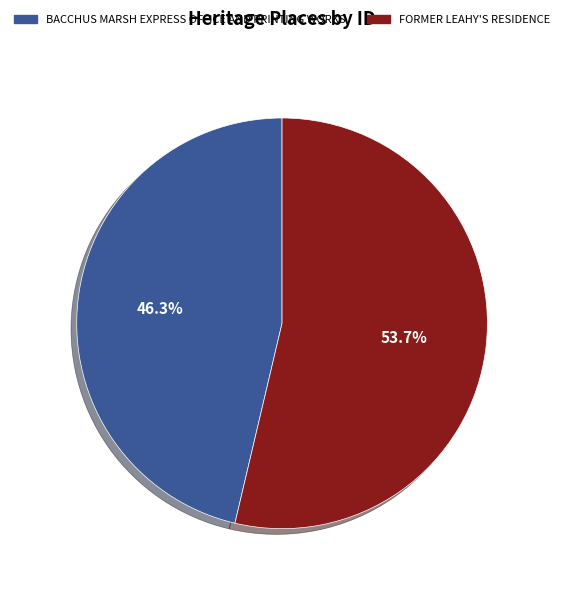

Which slice represents more than half of the pie?

FORMER LEAHY'S RESIDENCE